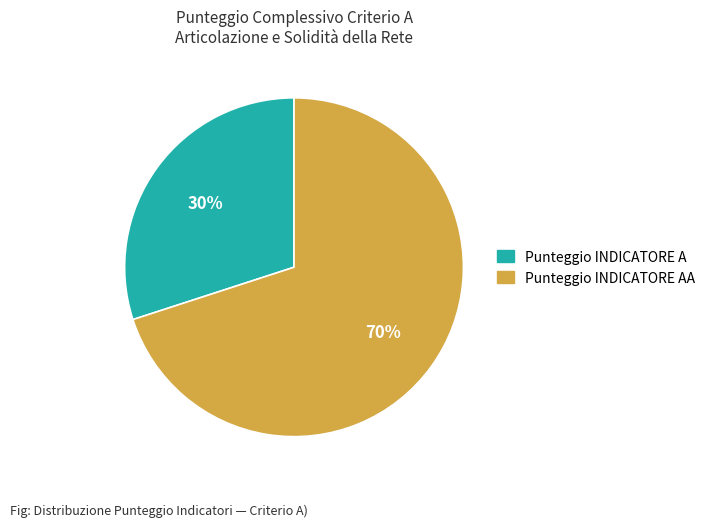

Which category has the smallest portion of the pie?

Punteggio INDICATORE A